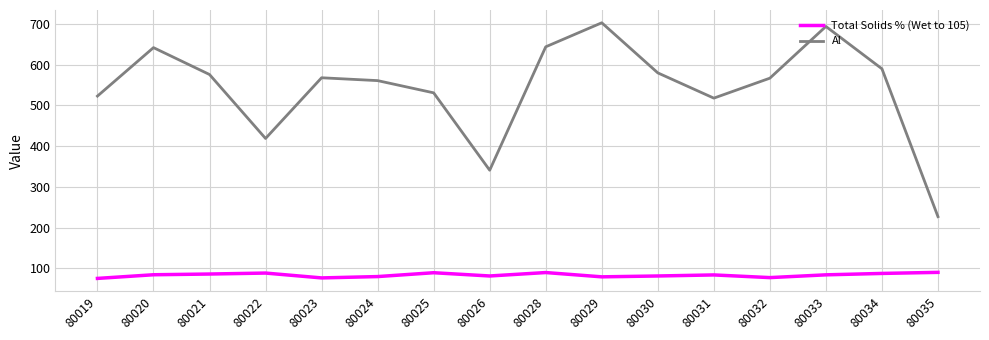

True or false: Al has a value of 568.0 at 80023.

True